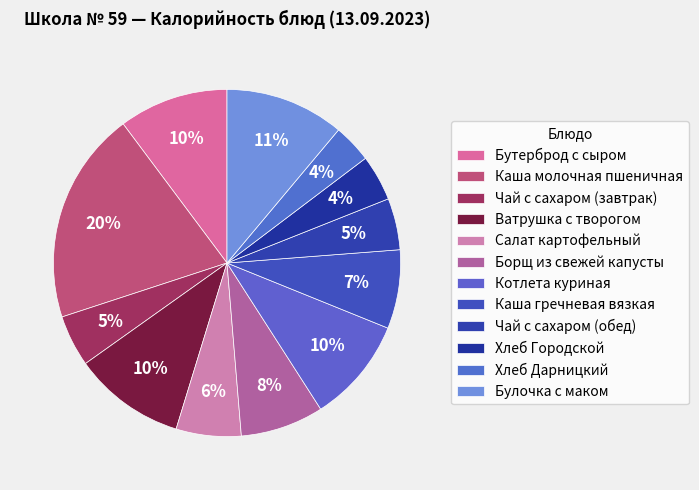

How many slices are in this pie chart?

12